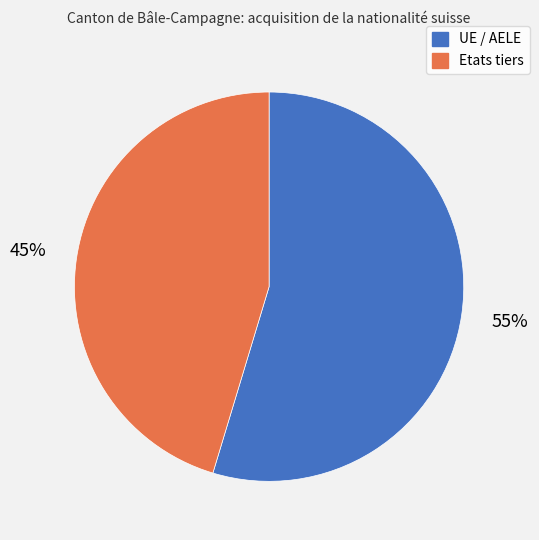

Between Etats tiers and UE / AELE, which is larger?

UE / AELE